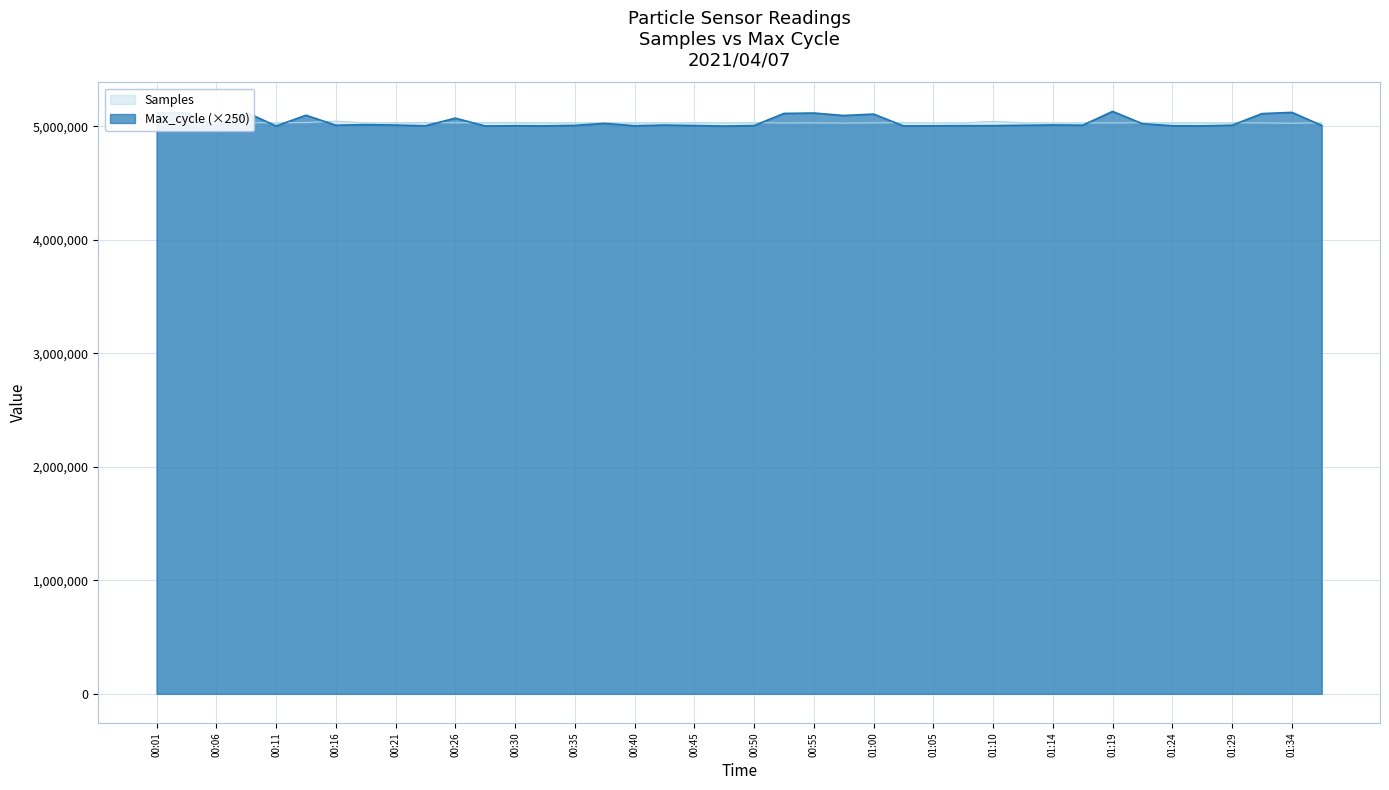

How many values in the Samples series are below 5032378?

20